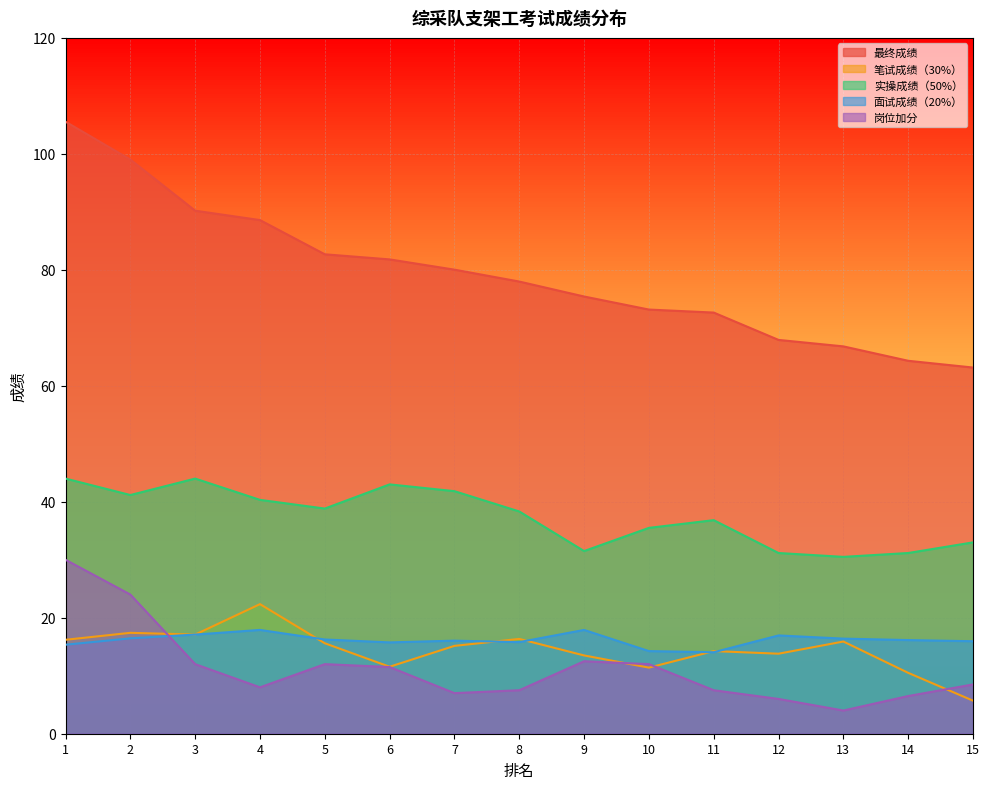

What is the difference between the second highest and second lowest values in the 笔试成绩（30%） series?

6.9